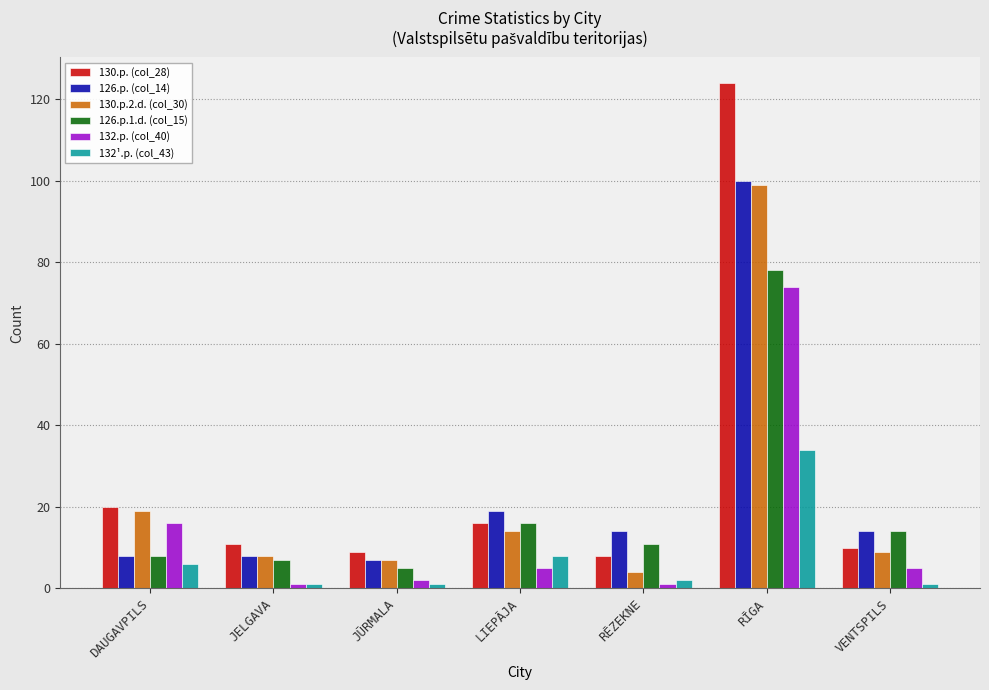

True or false: 132.p. (col_40) has a value of 74 at RĪGA.

True